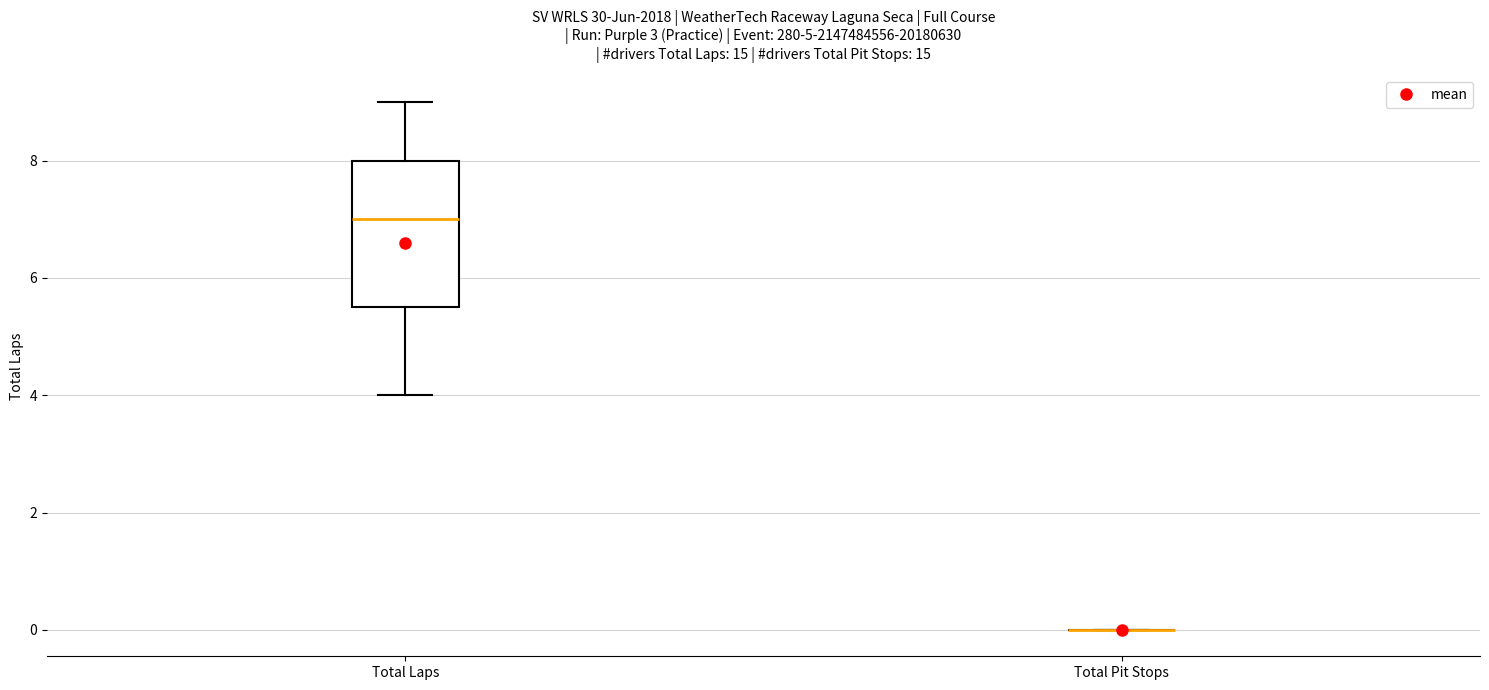

Reading left to right, read every box against the y-axis: the position of its median line, the range the box covers, and the ends of its whiskers. The values are not printed on the chart, so give them approximately, as read against the axis.

Total Laps: median 7.0, box 5.6 to 8.0, whiskers 4.0 to 9.0
Total Pit Stops: box collapsed to a line at 0.0, whiskers 0.0 to 0.0